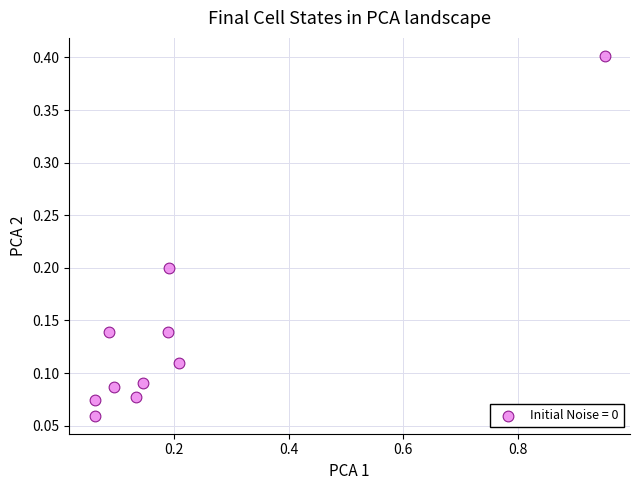

What is the range of Y values (max minus min)?

0.3